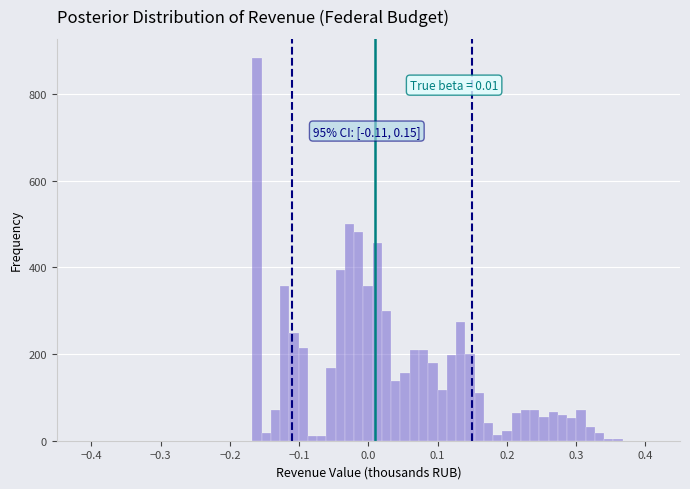

Read against the x-axis, roughly where is the centre of the tallest bar?

-0.16